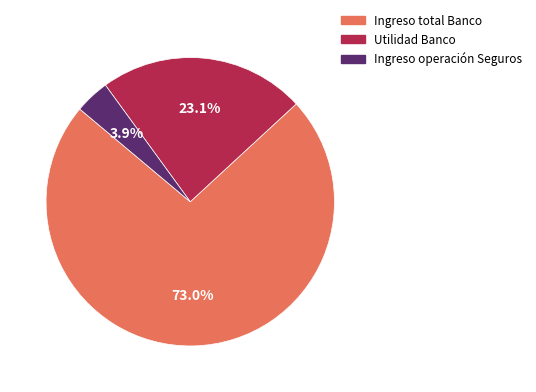

Is there any slice that represents more than half of the pie?

Yes